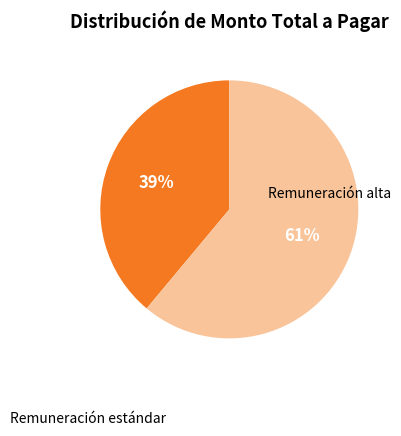

To the nearest percent, what is the average slice percentage?

50%